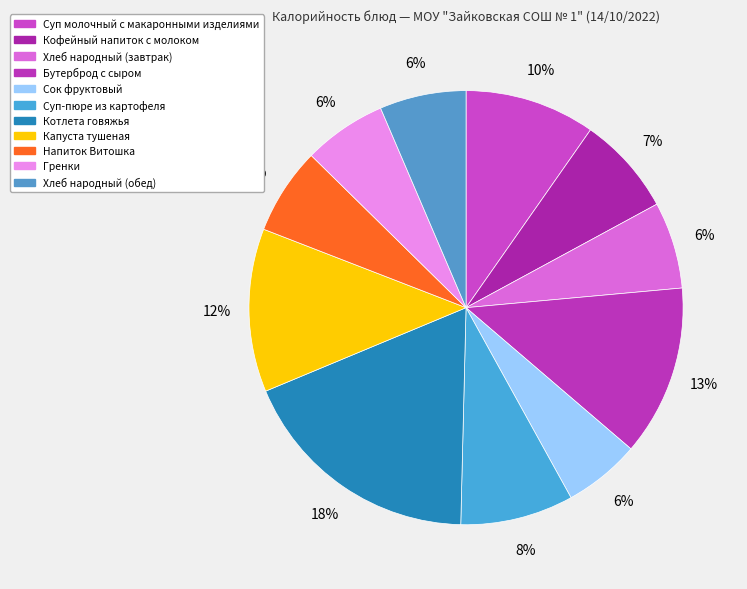

What is the total percentage of Кофейный напиток с молоком and Суп-пюре из картофеля?

15.8%